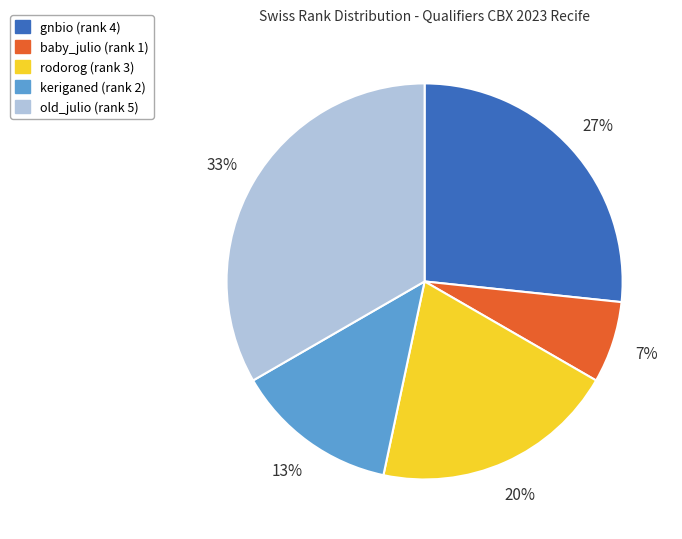

Between baby_julio and gnbio, which is larger?

gnbio